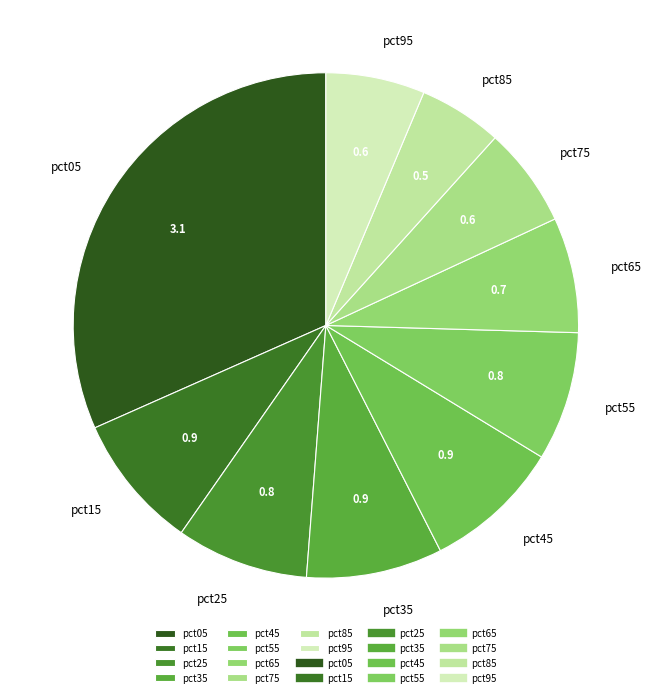

Is pct85 the majority of the pie?

No